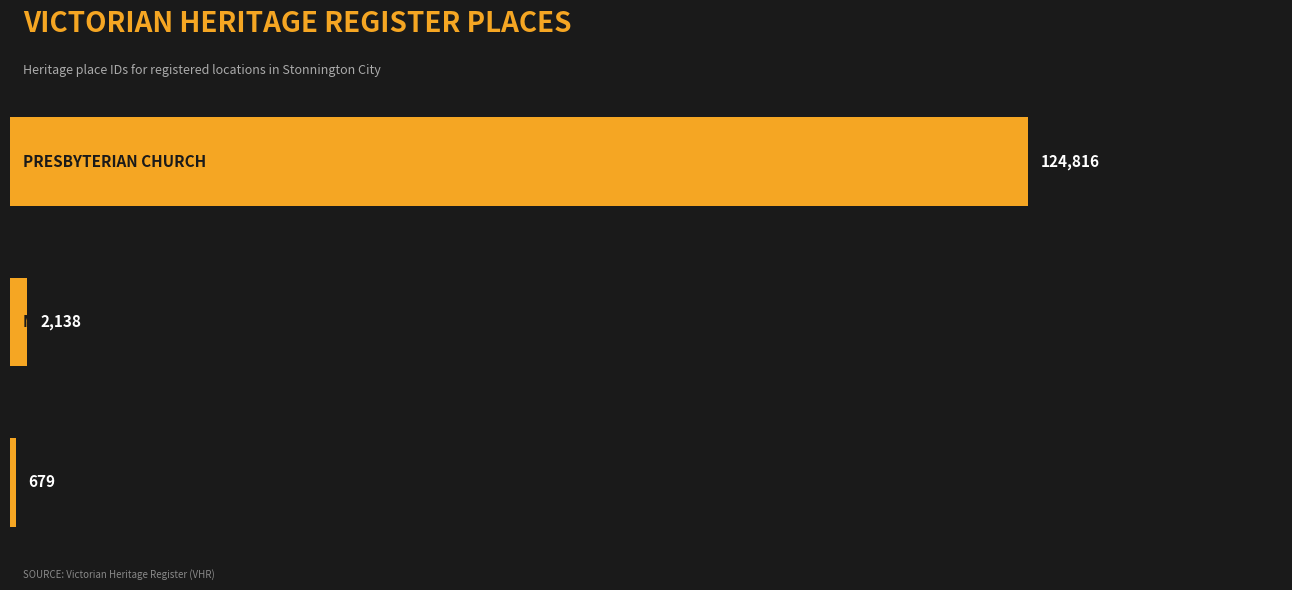

What is the maximum value shown in the chart?

124816